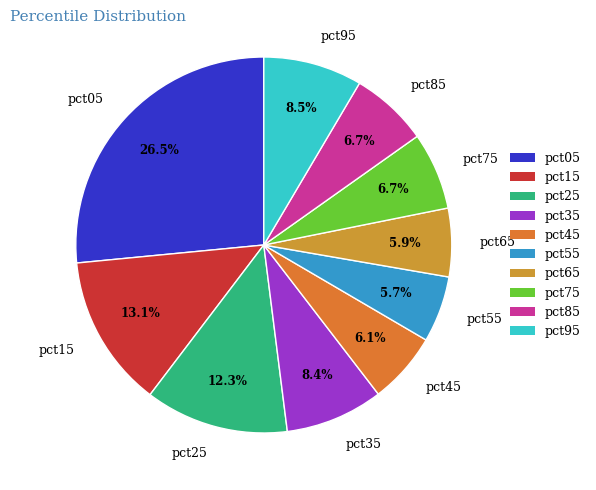

How many segments does this pie chart have?

10